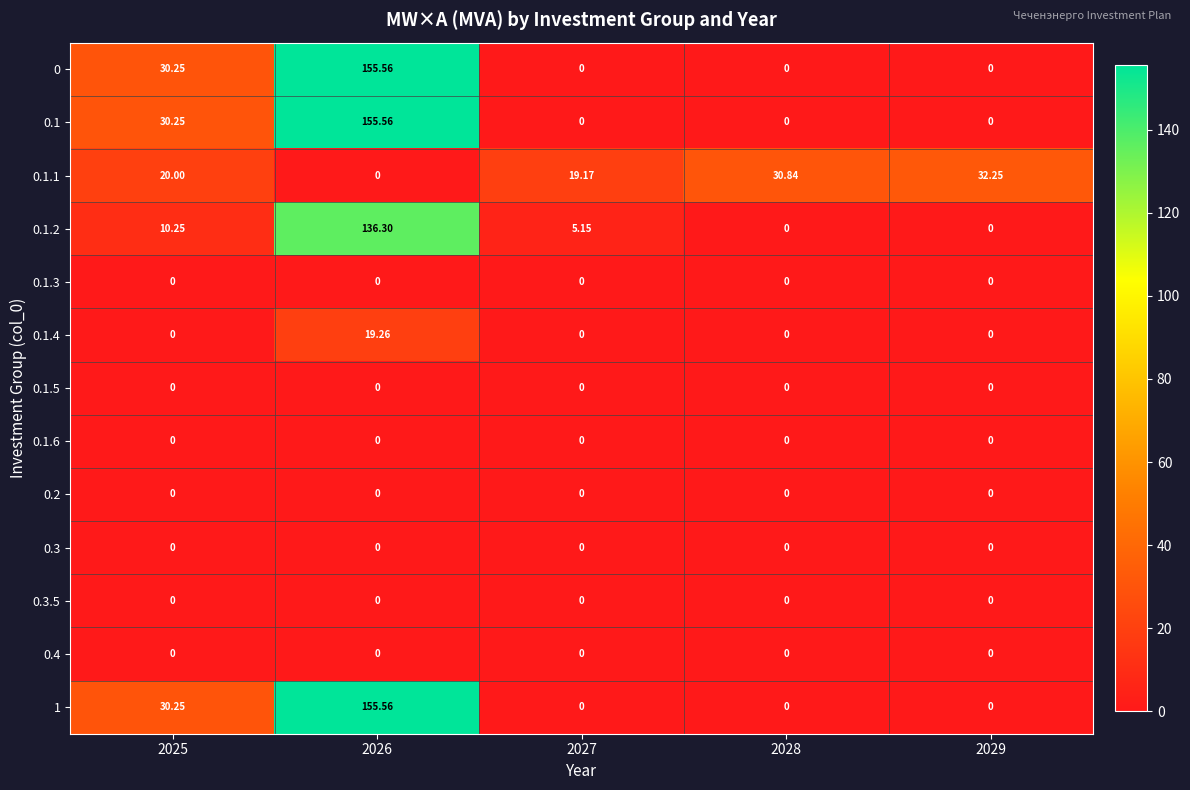

Which label corresponds to the largest value in the chart?

2026